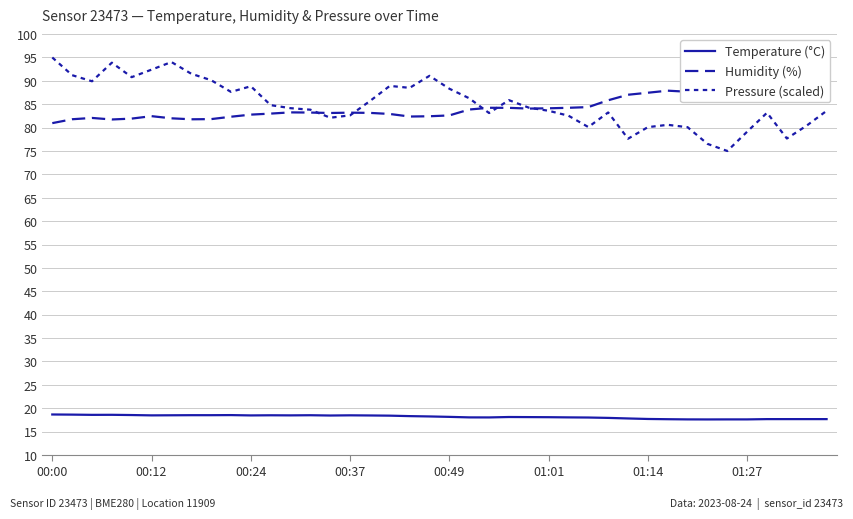

At which category is the sum across all series the highest?

00:00